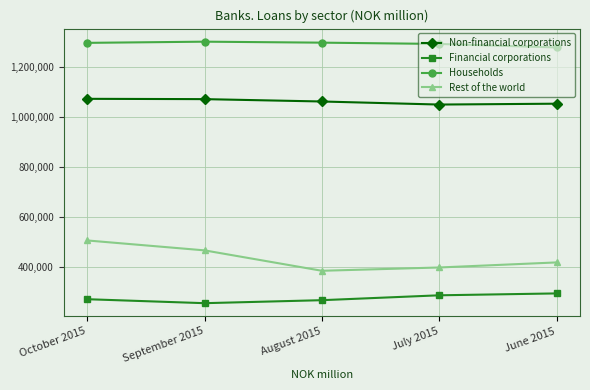

What is the difference between the highest and lowest values at October 2015?

1026205